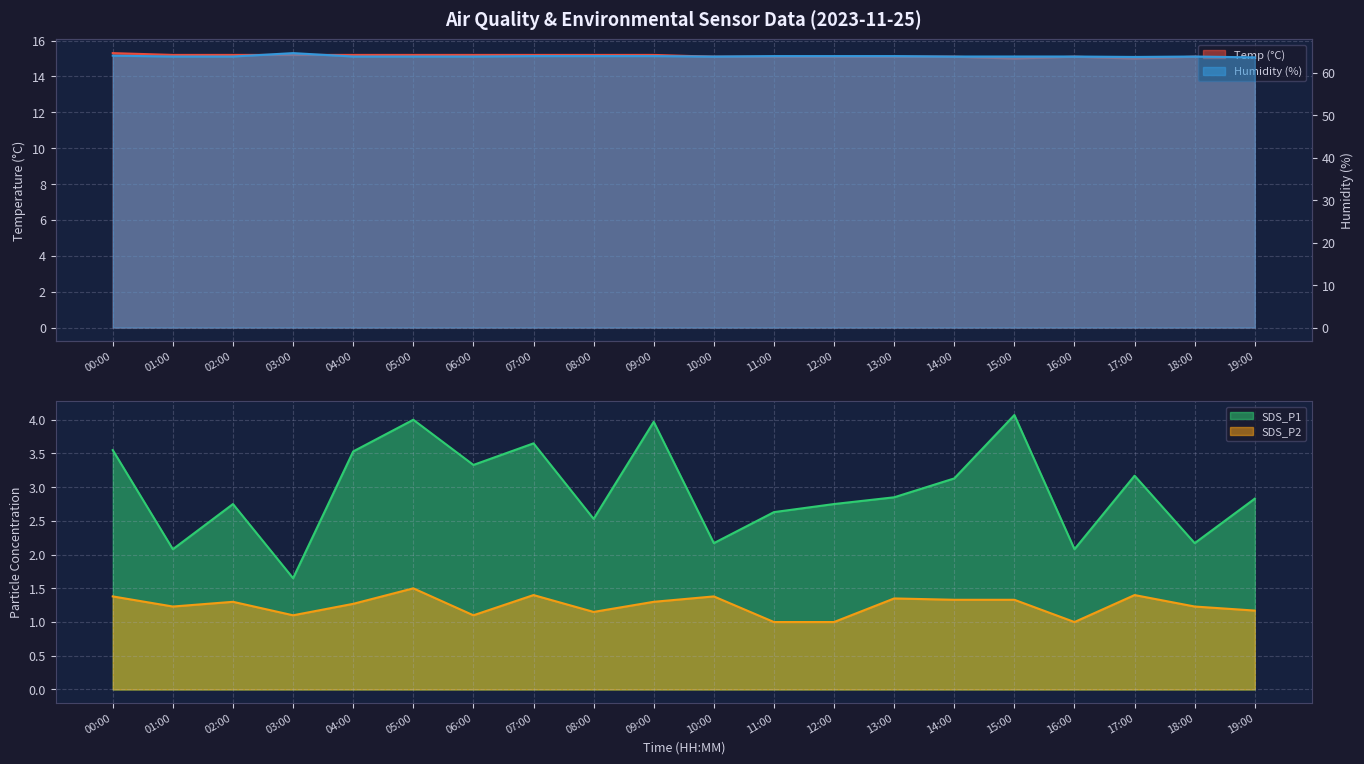

True or false: SDS_P2 and SDS_P1 cross at least once.

False